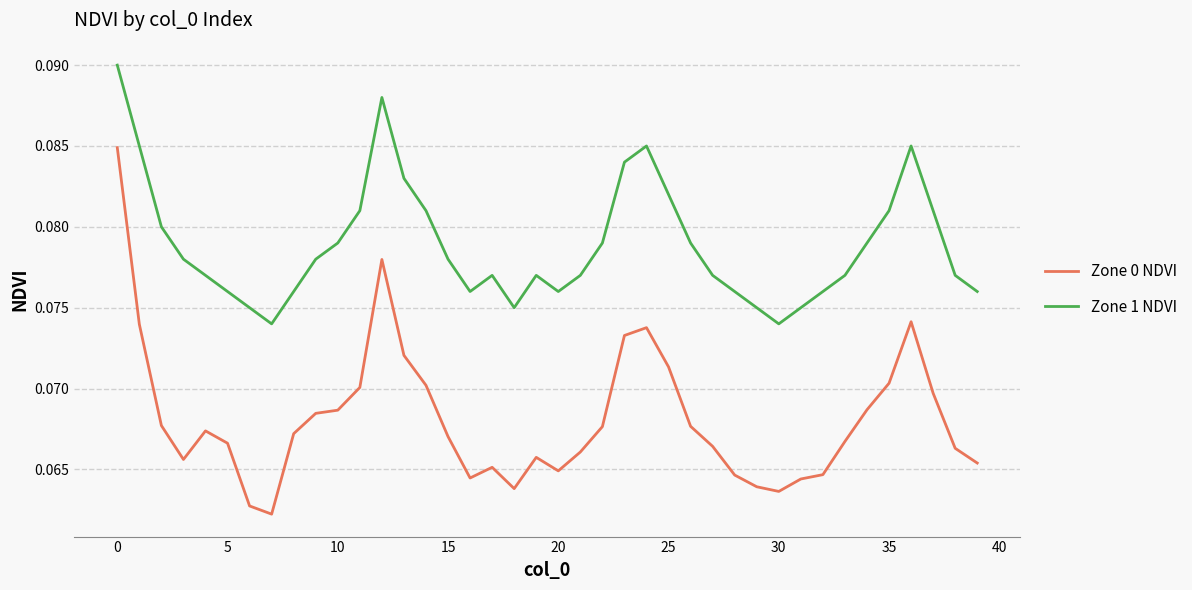

Which series has the largest total across all categories?

Zone 1 NDVI